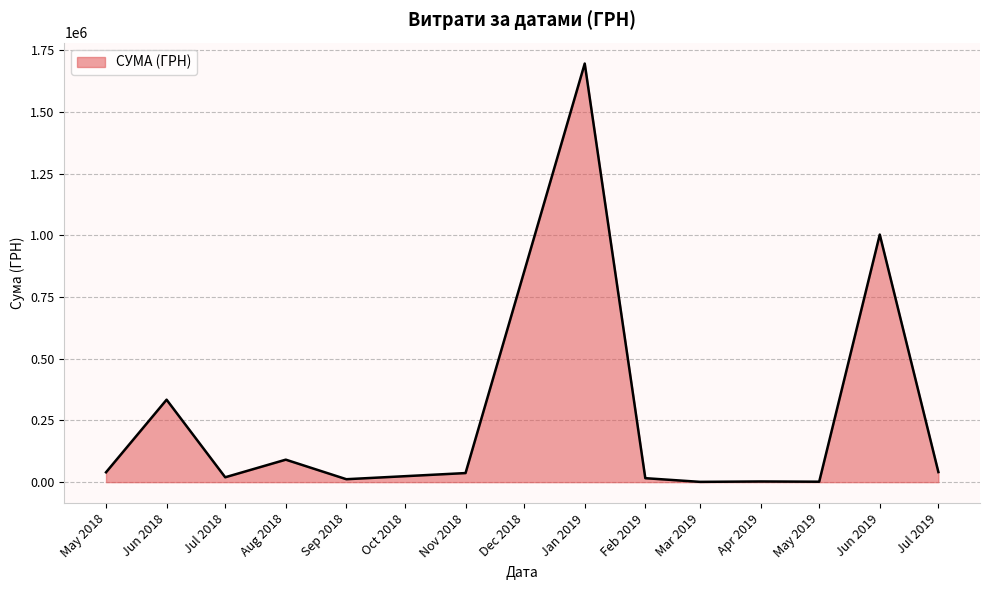

Where is the data nearest to the value 848415?

Jun 2019